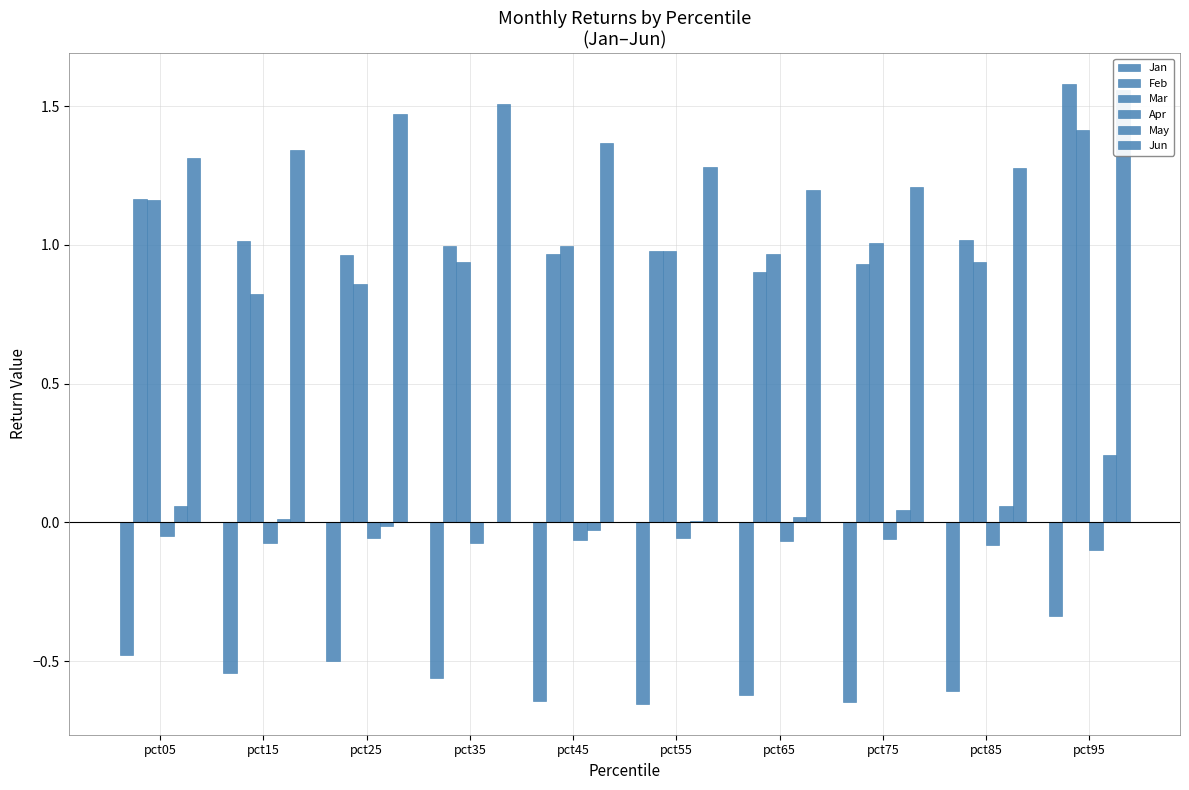

Which series has the widest spread of values?

Feb